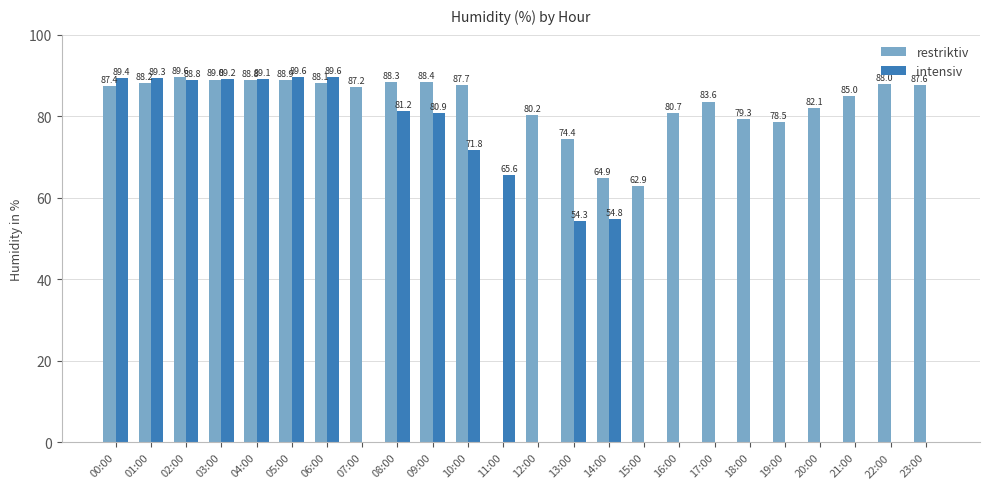

Is it true that intensiv equals 0.0 at 22:00?

True